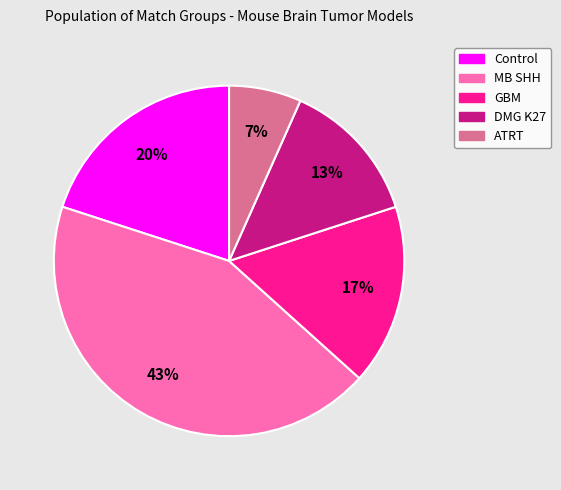

To the nearest percent, what portion does ATRT represent?

7%